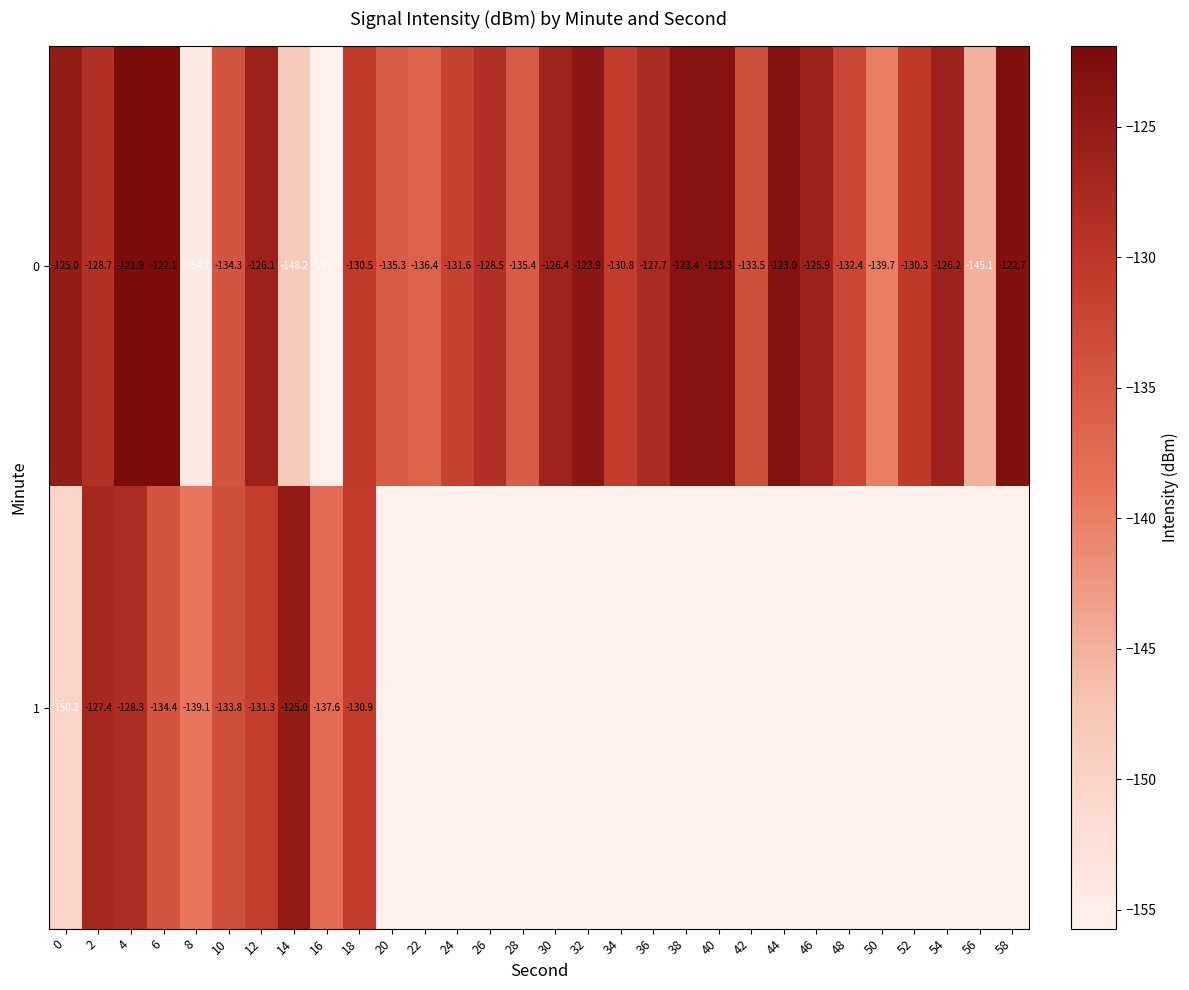

Rank the series by their maximum value, from lowest to highest.

1, 0